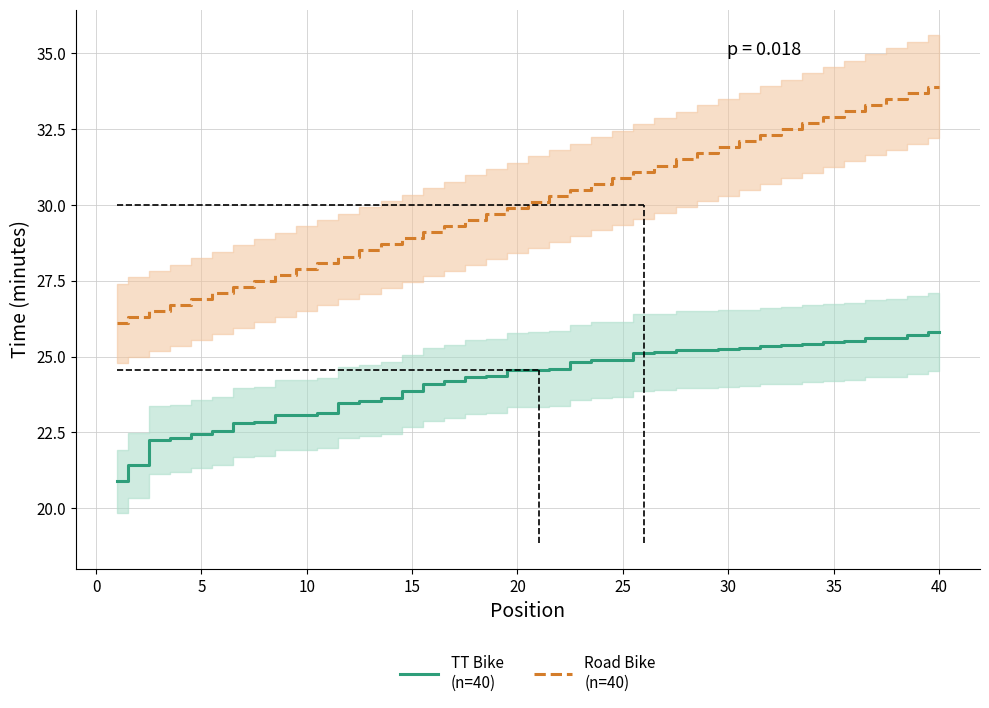

True or false: TT Bike
(n=40) and Road Bike
(n=40) intersect in this chart.

False